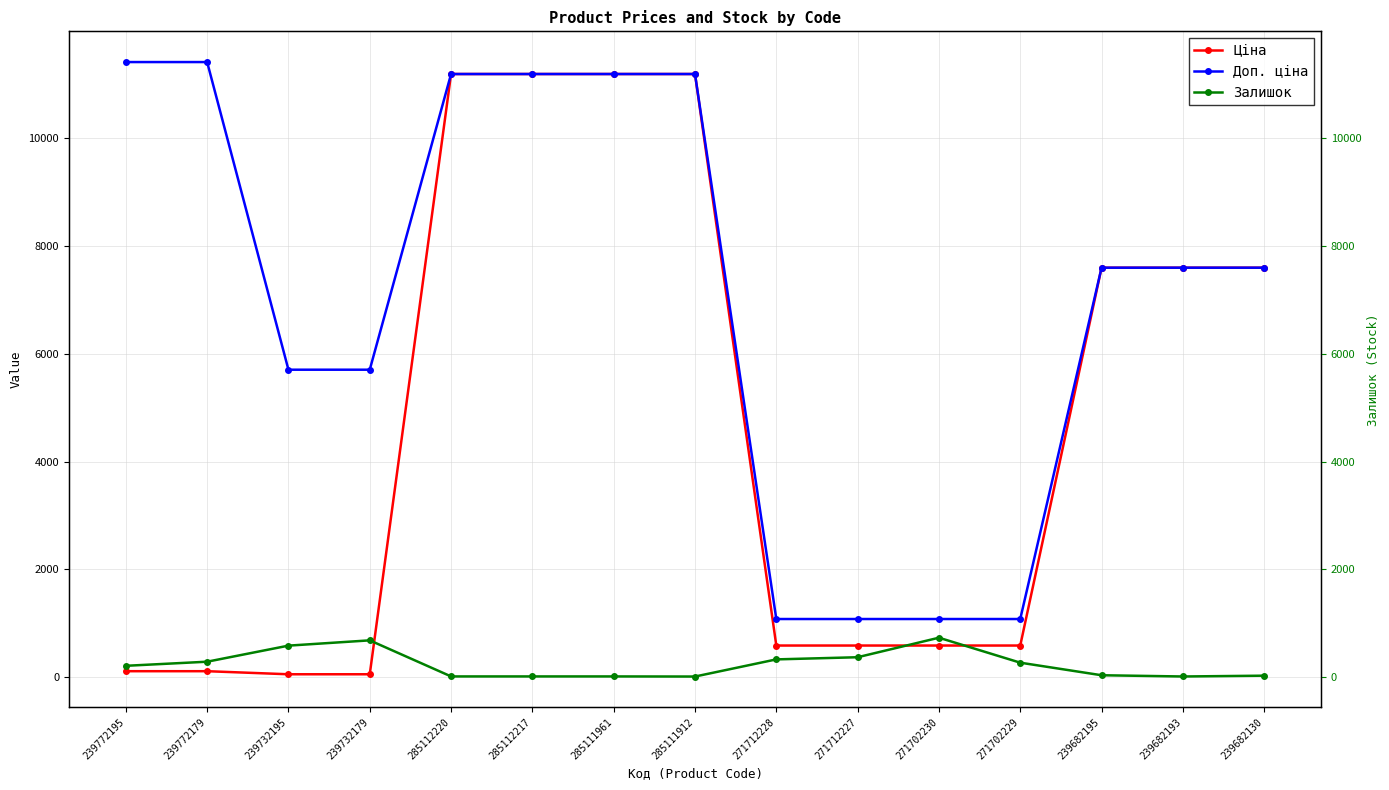

What are all the series names shown in the legend?

Ціна, Доп. ціна, Залишок